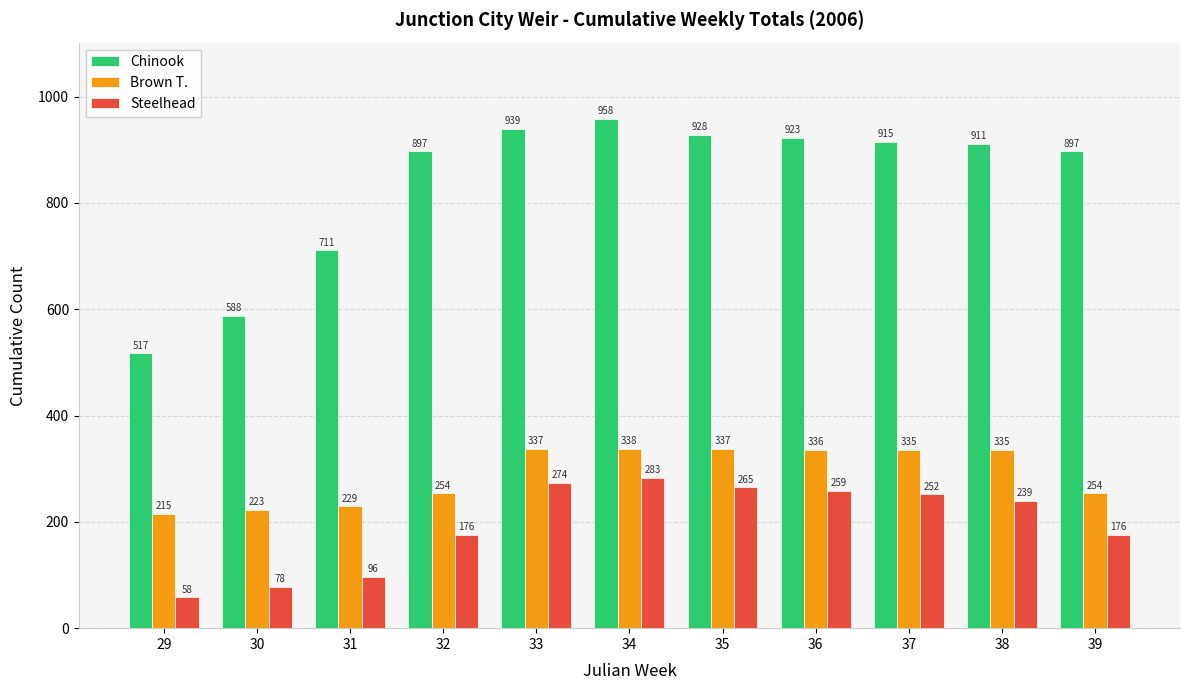

Is the value of Brown T. at 31 greater than the value of Chinook at 38?

No